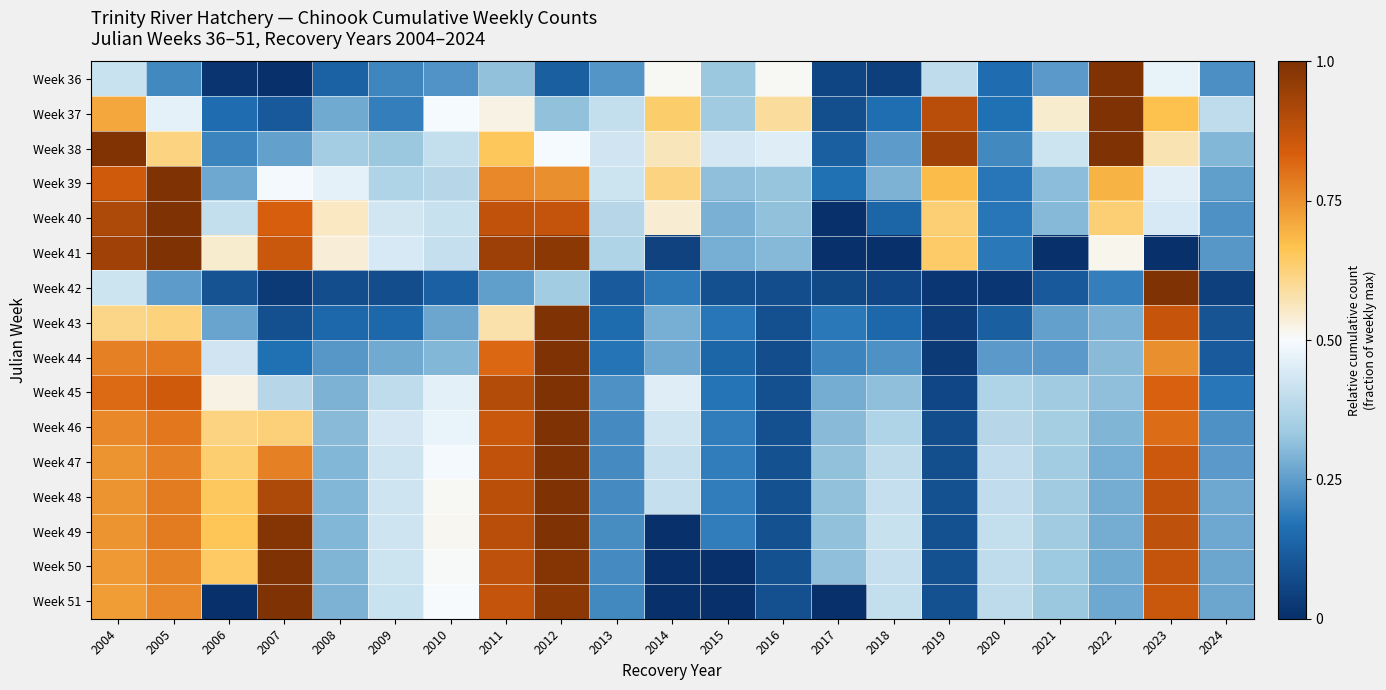

What is the total value across all series at 2019?

4.8